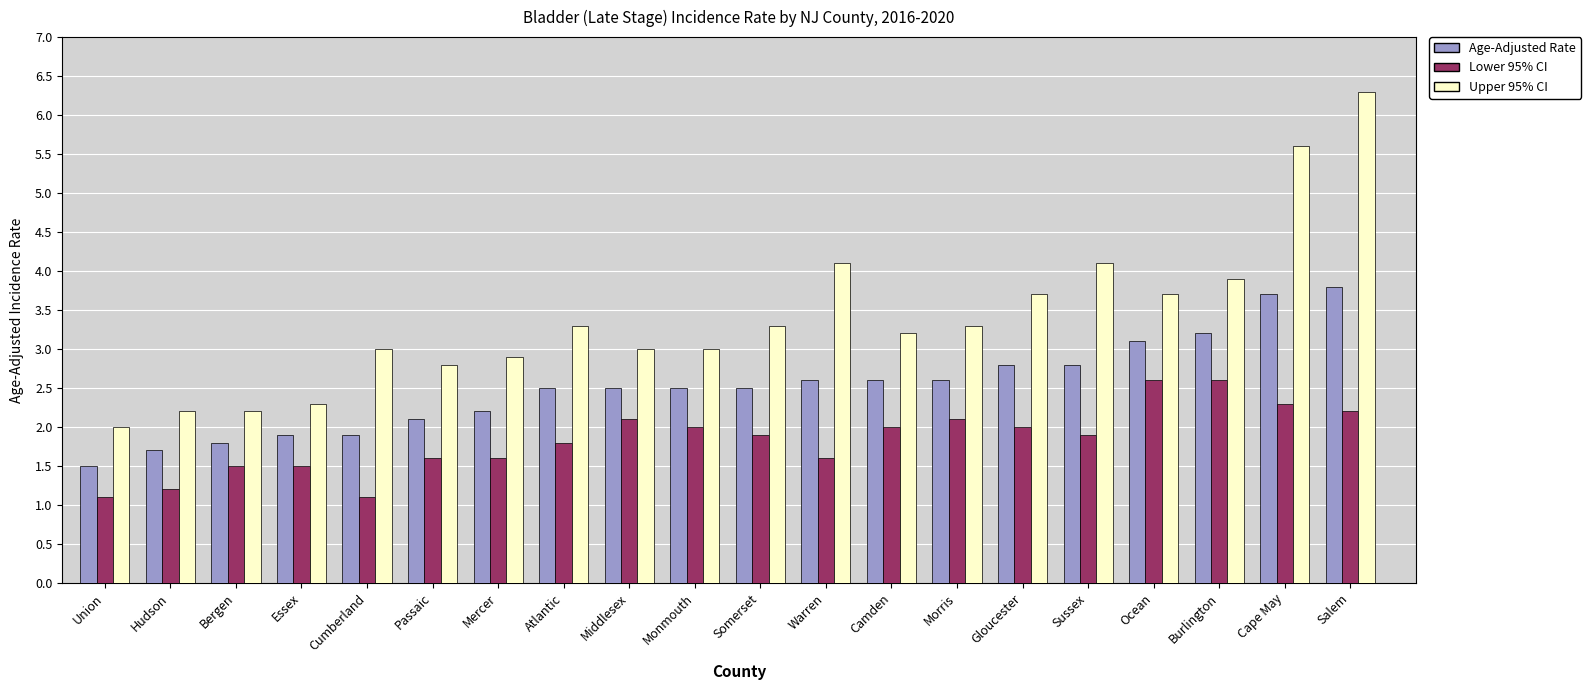

At which category is the sum across all series the highest?

Salem